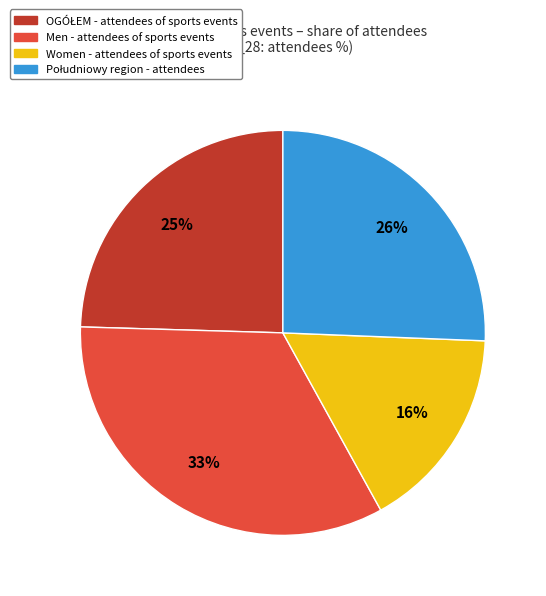

To the nearest percent, what is the average slice percentage?

25%